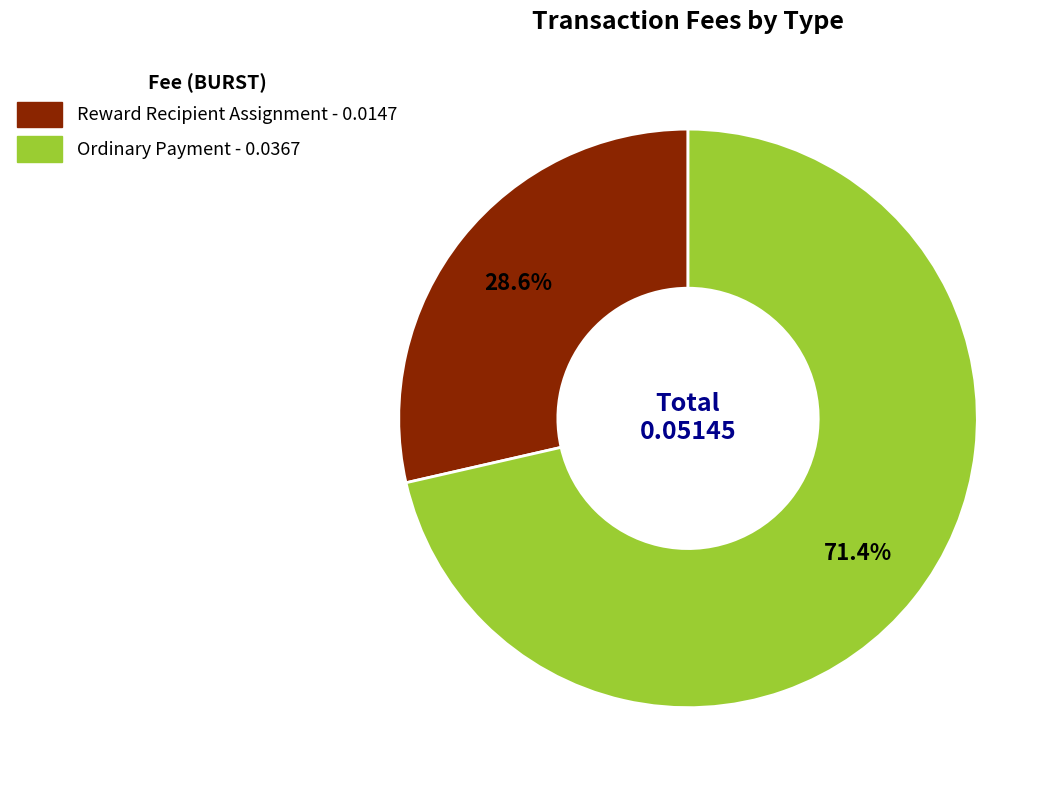

Rank the categories by value from lowest to highest.

Reward Recipient Assignment, Ordinary Payment